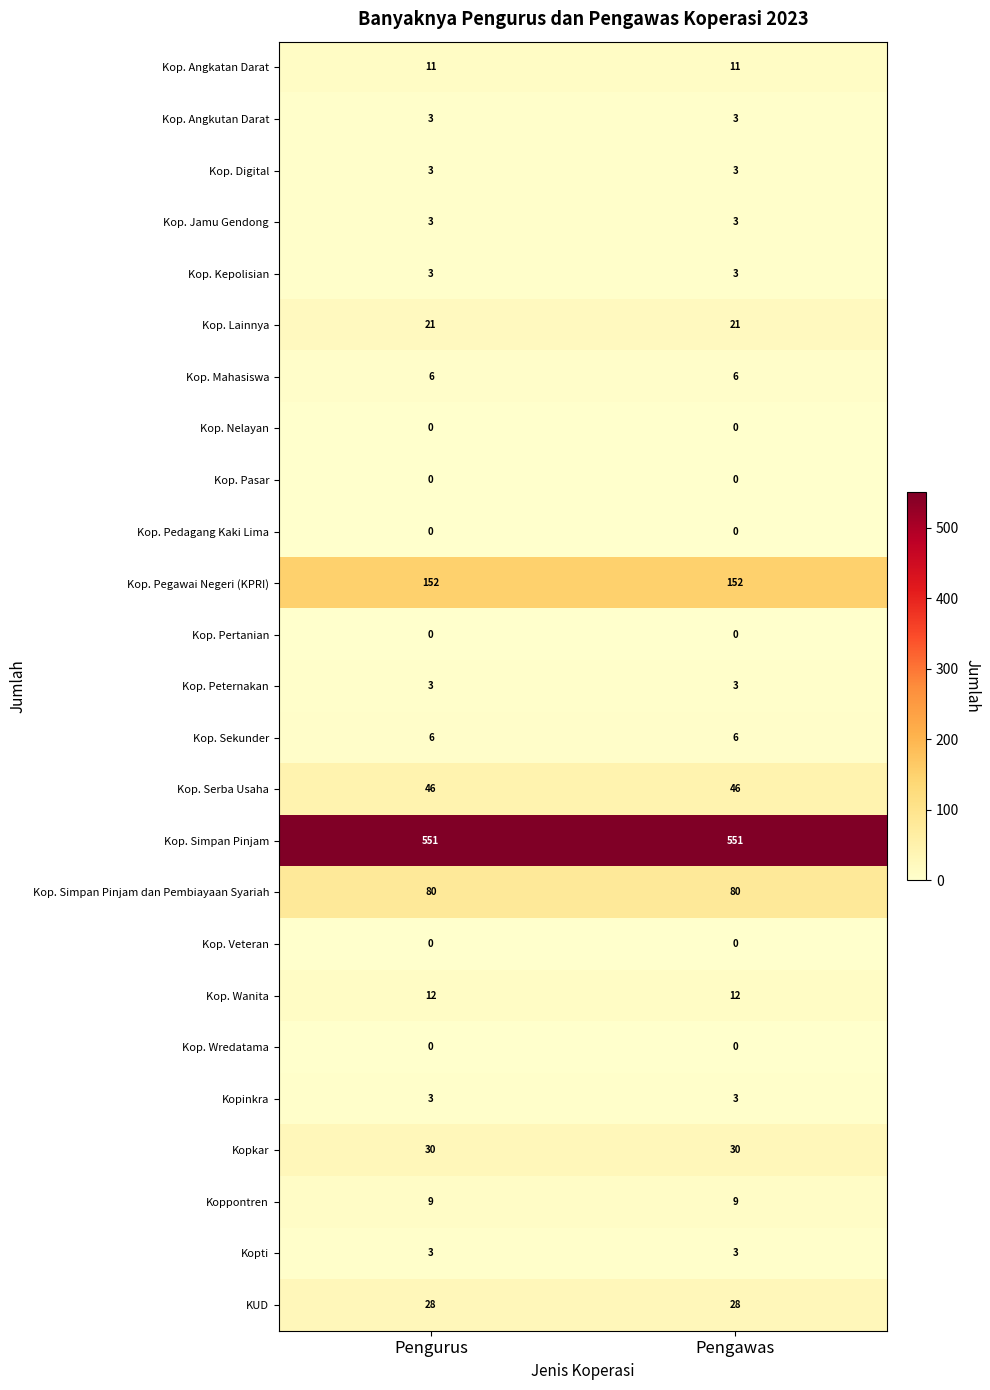

What is the highest value of the Kop. Simpan Pinjam series?

551